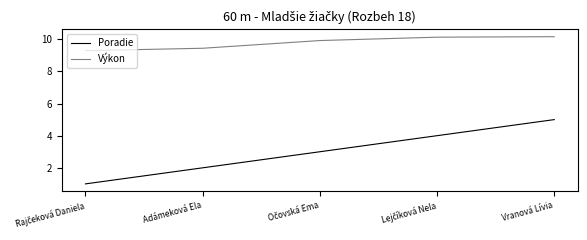

What is the minimum value for Výkon?

9.3